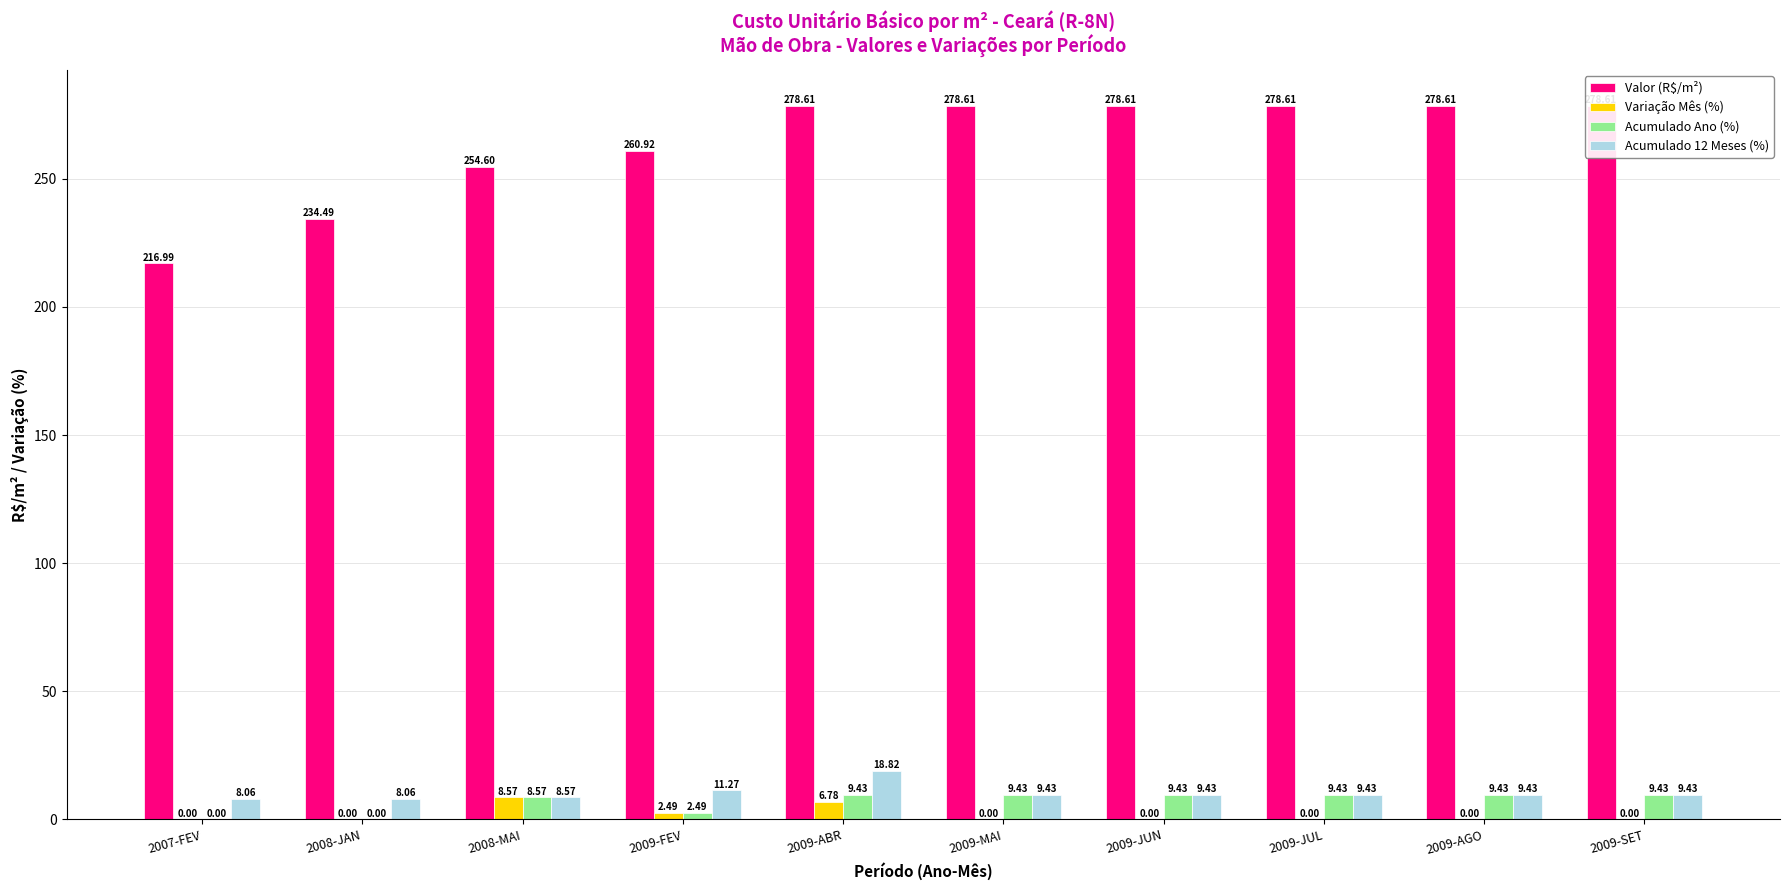

What is the label of the 10th bar from the right?

2007-FEV